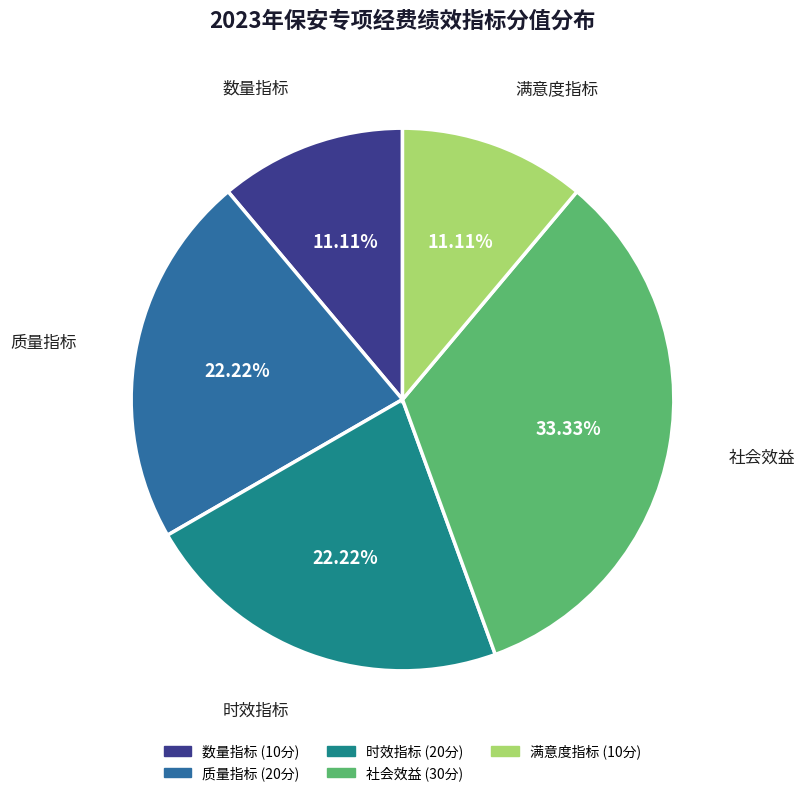

Which slice is the largest?

社会效益